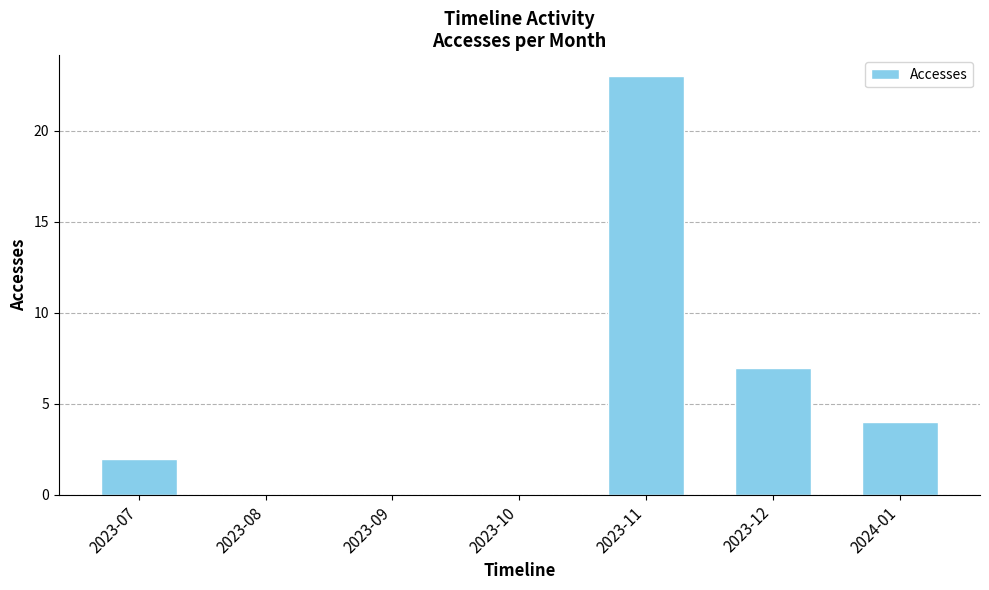

The chart shows a value of 40 at 2023-11. True or false?

False